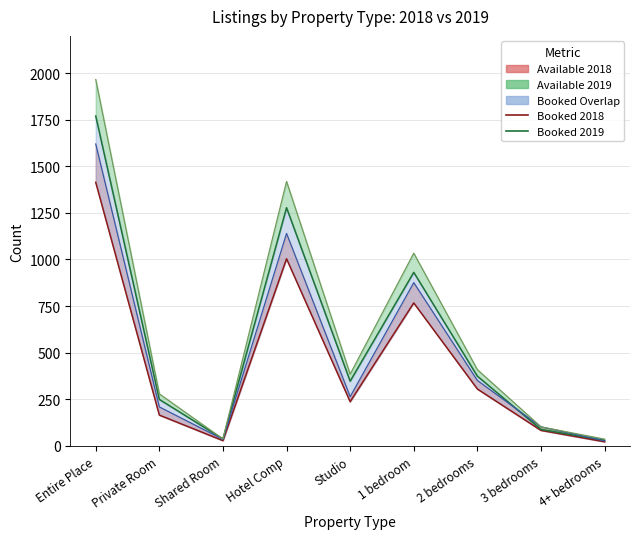

What is the label of the 6th point from the right?

Hotel Comp